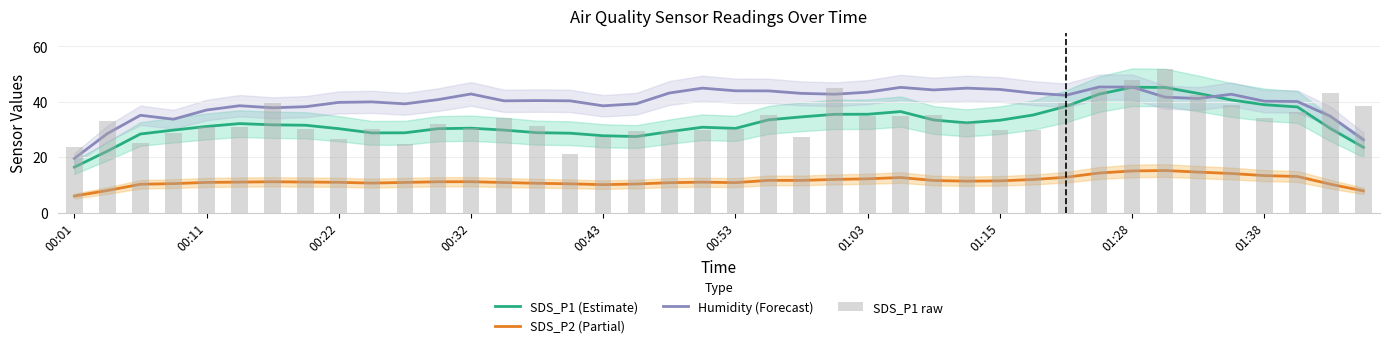

Reading right to left, what are all the values shown in this chart?

SDS_P1 (Estimate): 23.5	30.3	38.1	38.9	40.6	43.0	45.1	45.2	42.7	38.3	35.2	33.3	32.4	33.4	36.4	35.5	35.5	34.5	33.5	30.4	30.8	29.2	27.4	27.7	28.6	28.8	29.8	30.5	30.3	28.8	28.8	30.3	31.5	31.7	32.1	31.1	29.8	28.4	22.2	16.4
SDS_P2 (Partial): 7.8	10.3	13.0	13.4	14.1	14.6	15.2	15.0	14.3	12.7	11.9	11.5	11.3	11.6	12.7	12.2	12.0	11.6	11.6	10.8	11.0	10.8	10.3	10.1	10.4	10.6	10.8	11.1	11.1	10.9	10.6	10.9	11.0	11.1	11.0	10.9	10.5	10.2	8.0	6.0
Humidity (Forecast): 26.2	34.8	40.1	40.2	42.7	41.2	41.6	45.3	45.3	42.3	43.1	44.4	44.9	44.3	45.2	43.4	42.7	43.0	43.9	43.9	44.9	43.1	39.3	38.5	40.3	40.4	40.3	42.8	40.8	39.2	39.9	39.8	38.2	37.8	38.6	37.0	33.7	35.1	28.5	19.5
SDS_P1 raw: 38.3	43.1	36.1	34.0	38.9	42.4	51.8	47.9	44.8	39.4	29.8	29.8	32.2	35.4	34.7	35.0	45.0	27.4	35.3	30.0	29.7	29.5	29.5	27.3	21.2	31.1	34.0	30.4	32.0	24.6	30.2	26.6	30.3	39.6	30.8	30.9	28.9	25.1	33.1	23.8